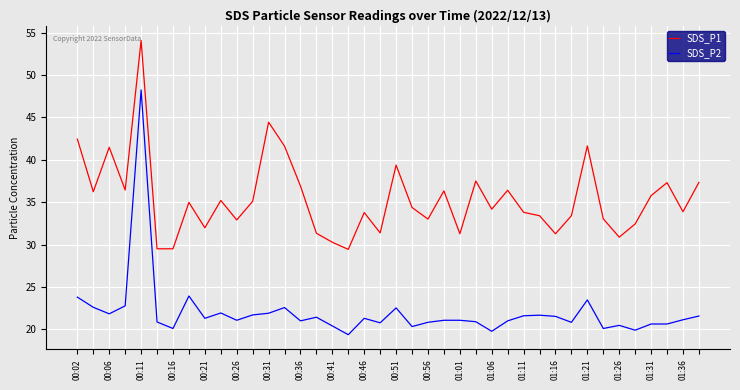

What is the maximum value shown in the chart?

54.1